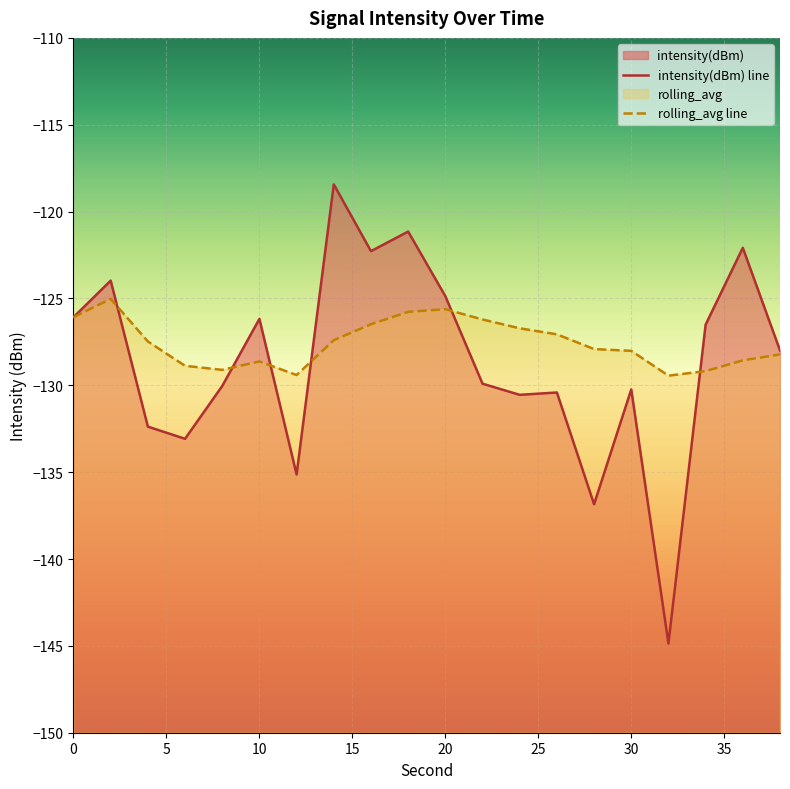

Which has a higher value, 34 or 20?

20